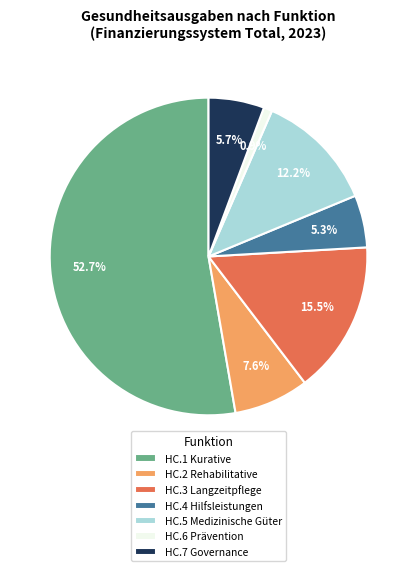

True or false: HC.6 Prävention accounts for 8% of the total.

False